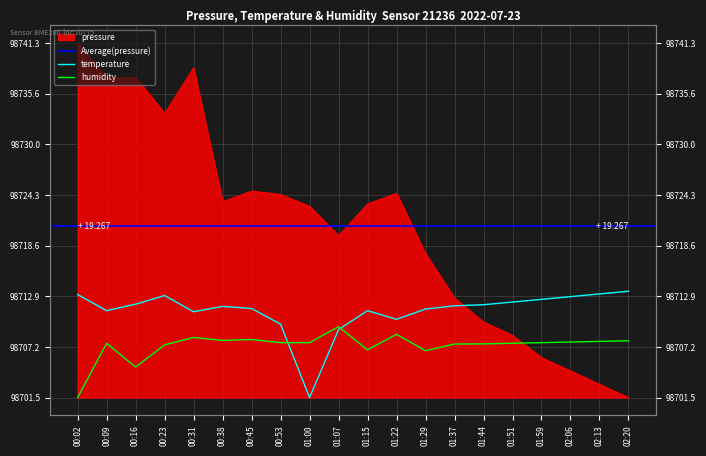

Between which two adjacent categories do pressure and humidity first intersect?

01:51 and 01:59